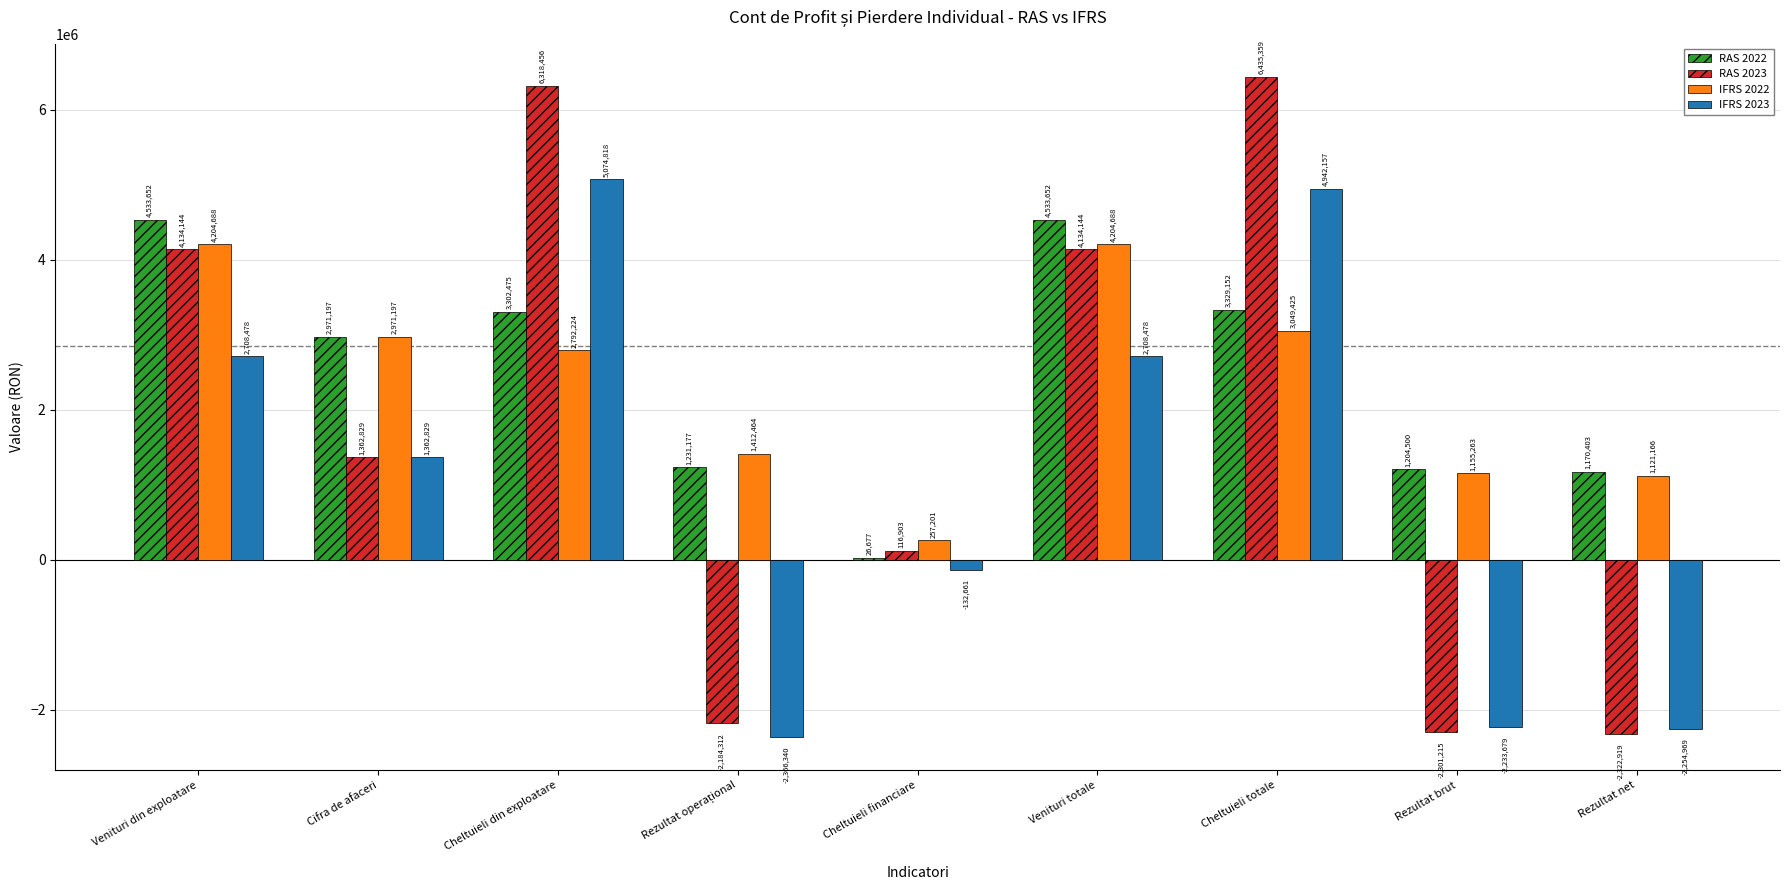

At which category is the sum across all series the highest?

Cheltuieli totale